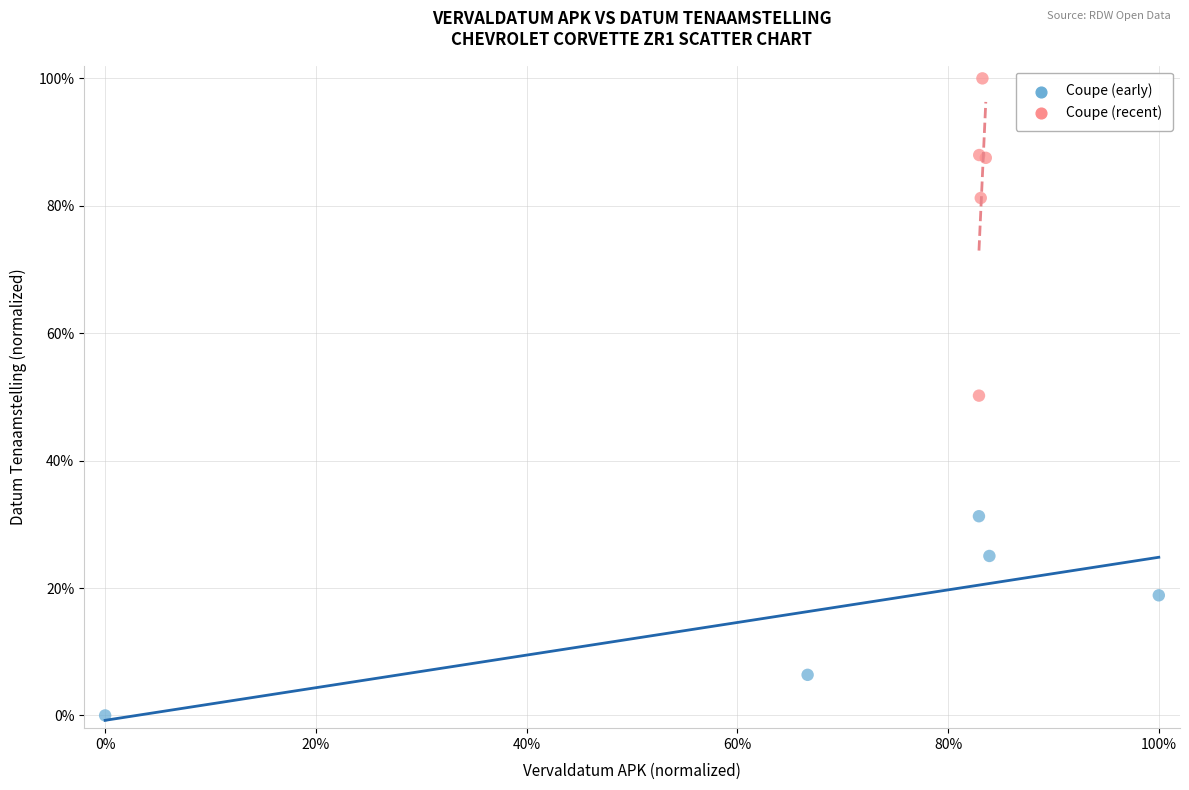

Which series contains the lowest Y value?

Coupe (early)